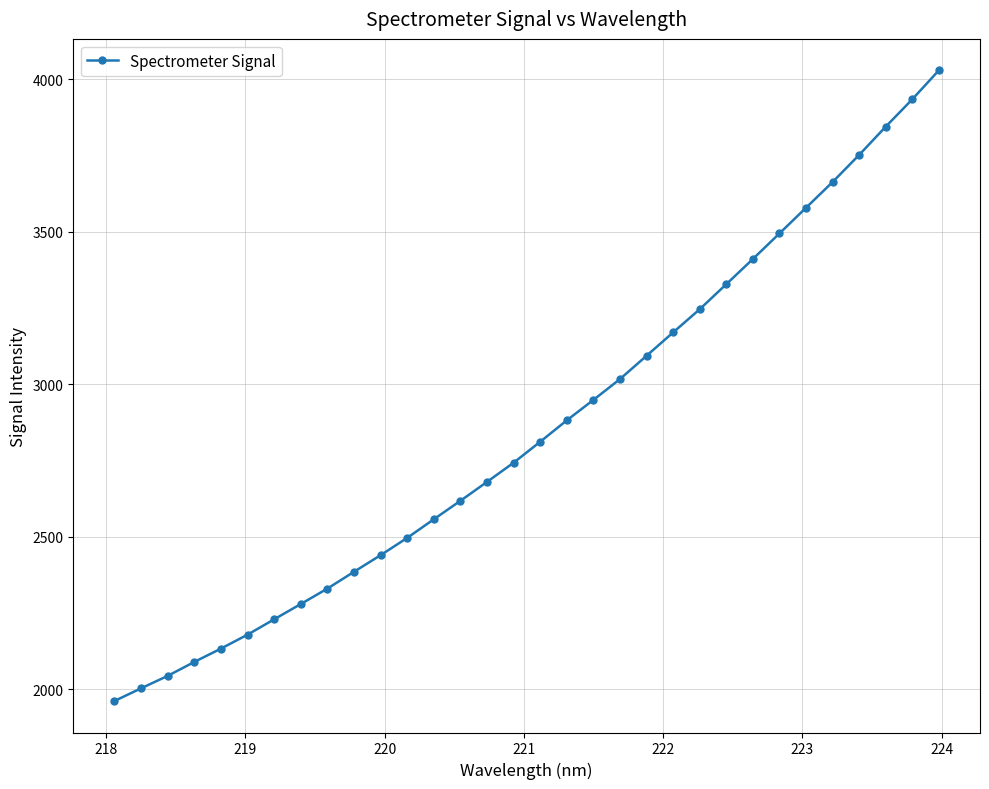

What is the value of the 7th point from the left?

2229.2